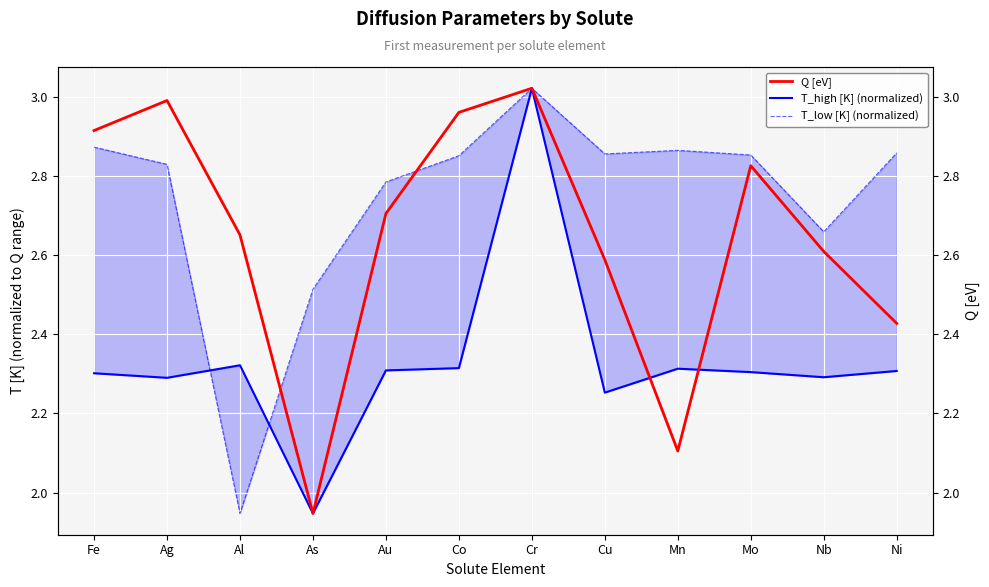

Rank the categories by T_low [K] (normalized) value from lowest to highest.

Al, As, Nb, Au, Ag, Co, Mo, Cu, Ni, Mn, Fe, Cr